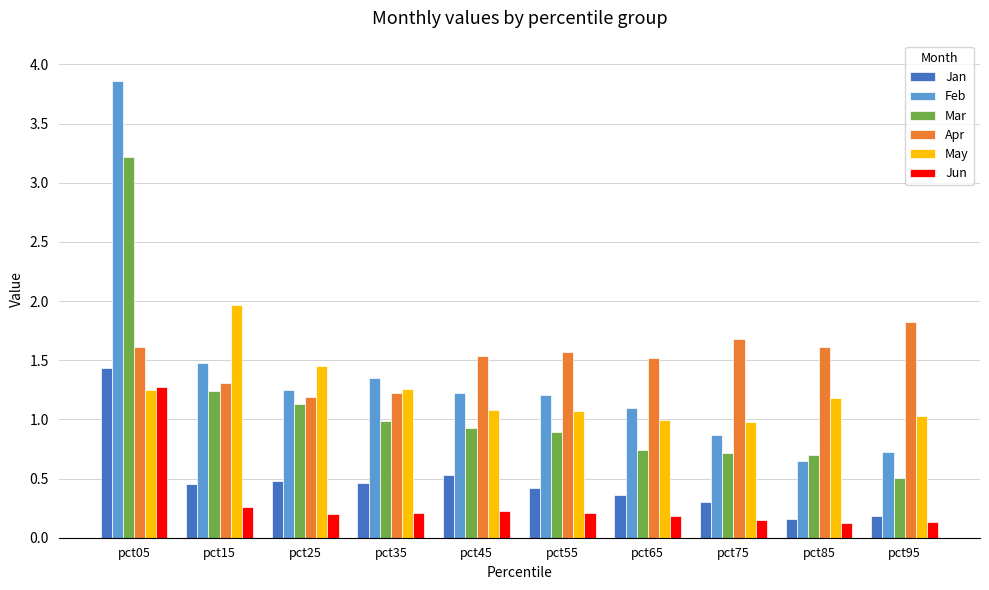

What is the difference between the maximum and second lowest values in the Mar series?

2.5